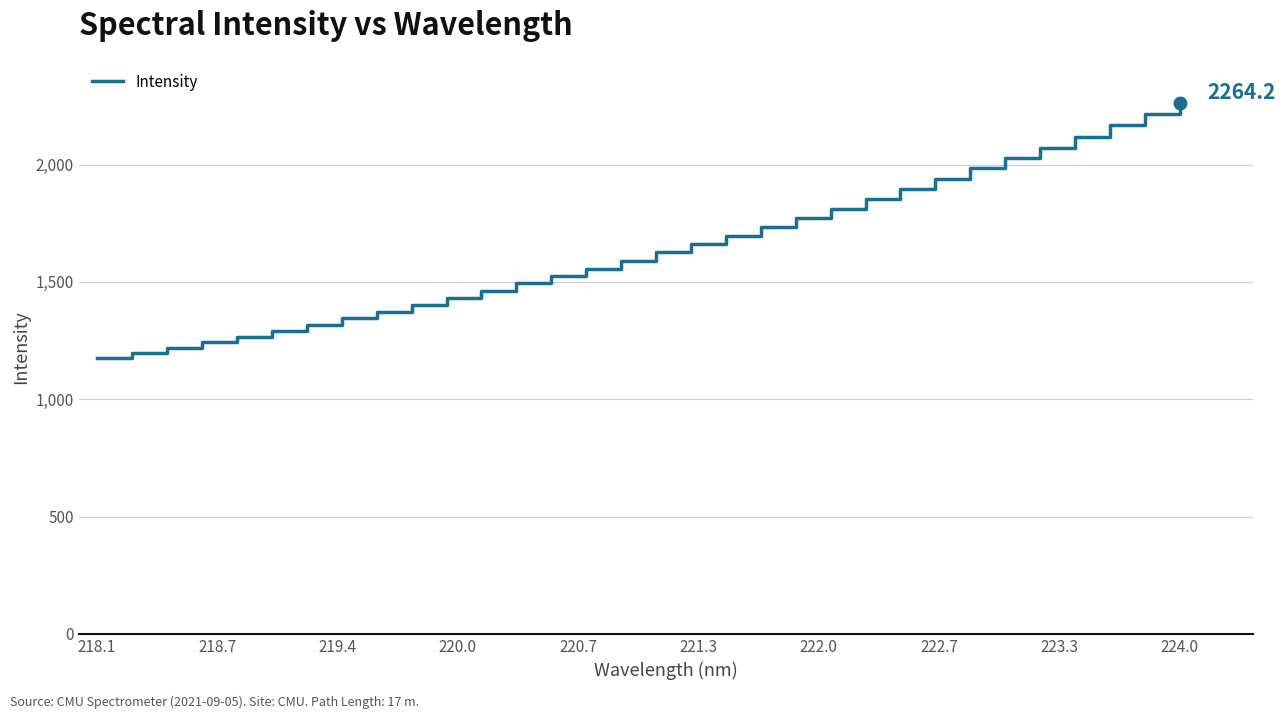

What is the difference between the maximum and minimum values?

1089.4